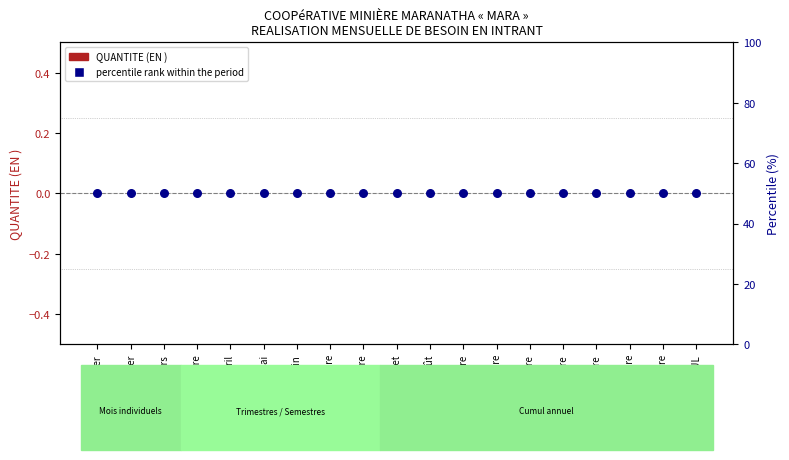

What is the total value across all series at Février?

50